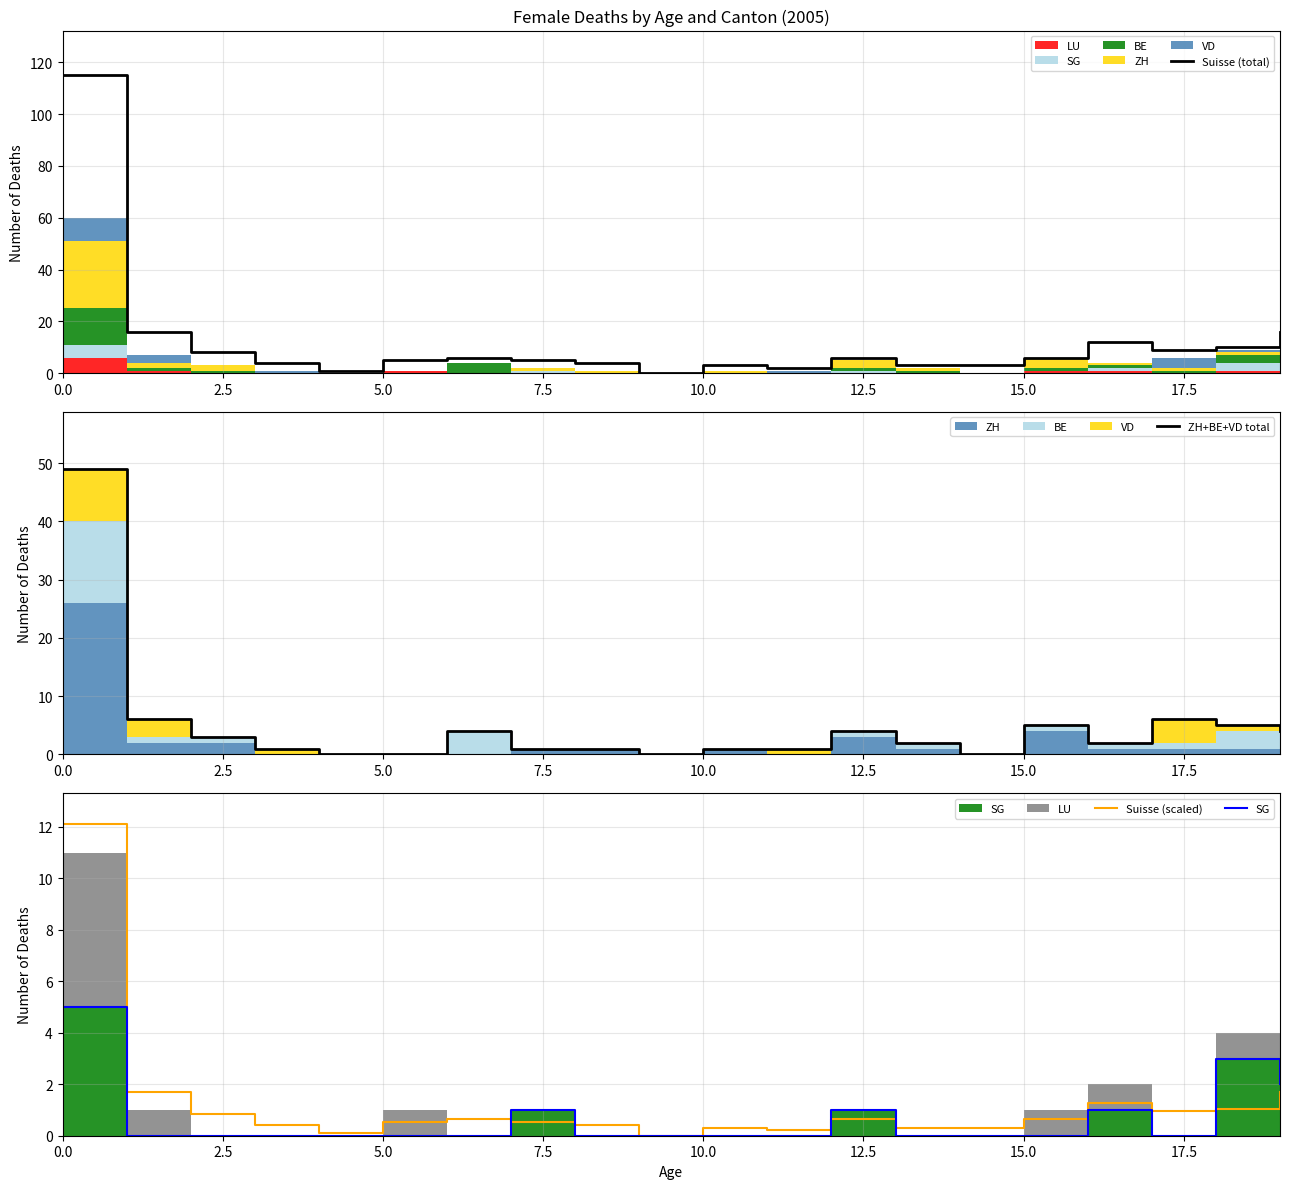

What is the average value of the Suisse (total) series?

12